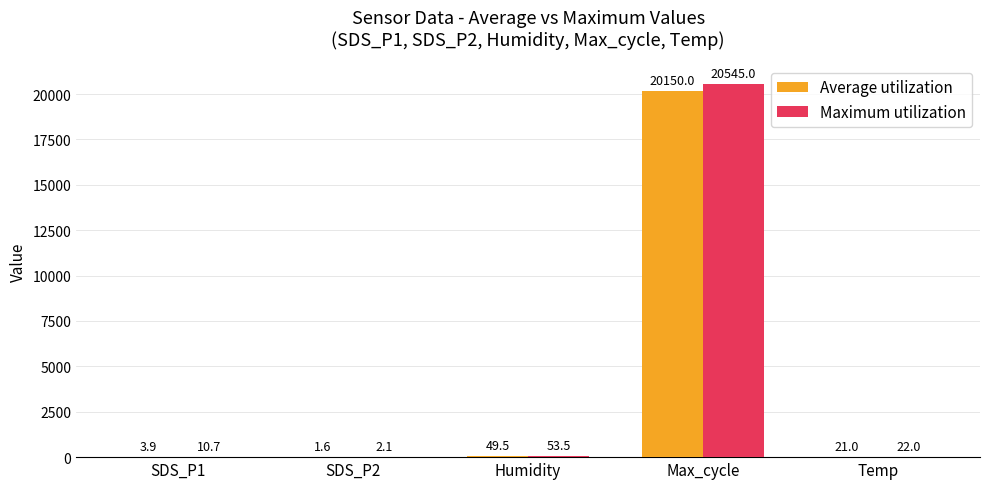

What is the greatest value displayed?

20545.0